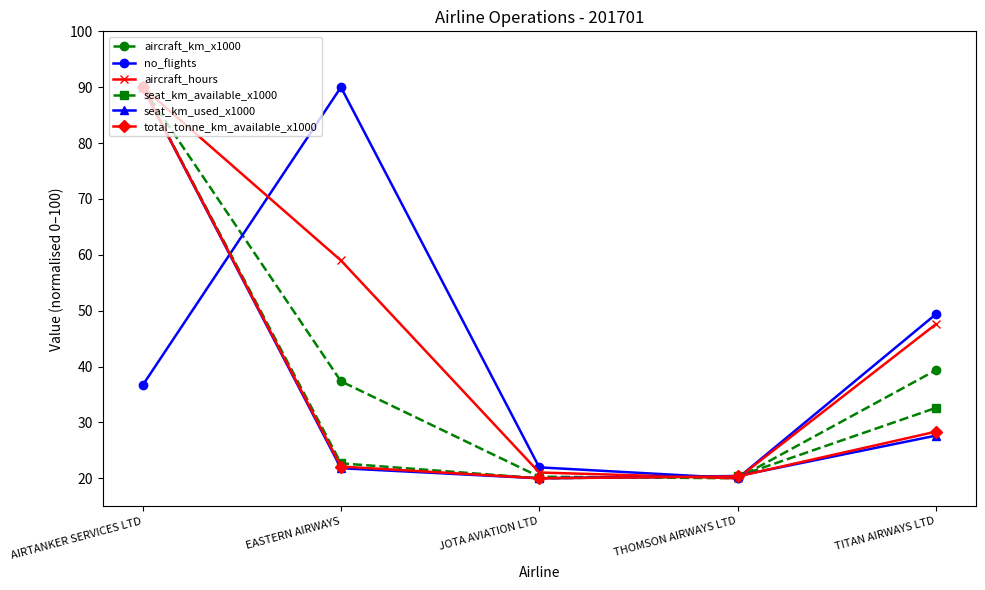

What is the average value of the aircraft_hours series?

47.5